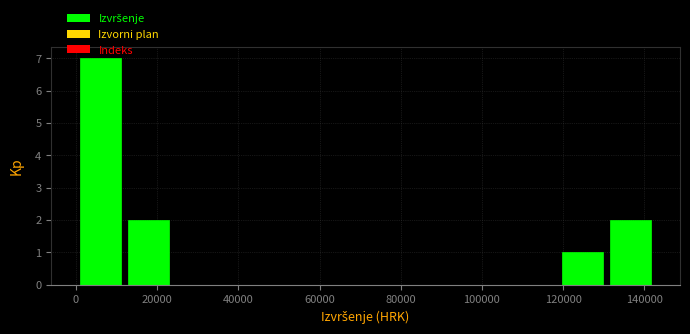

Reading left to right, list every bar in this chart as the range it spans on the x-axis followed by its height. Neither the bar edges nor the heights are printed on the chart, so give them approximately, as read against the axes.

0 to 12000: 7
12000 to 24000: 2
24000 to 36000: 0
36000 to 48000: 0
48000 to 60000: 0
60000 to 72000: 0
72000 to 84000: 0
84000 to 96000: 0
96000 to 106000: 0
106000 to 118000: 0
118000 to 130000: 1
130000 to 142000: 2